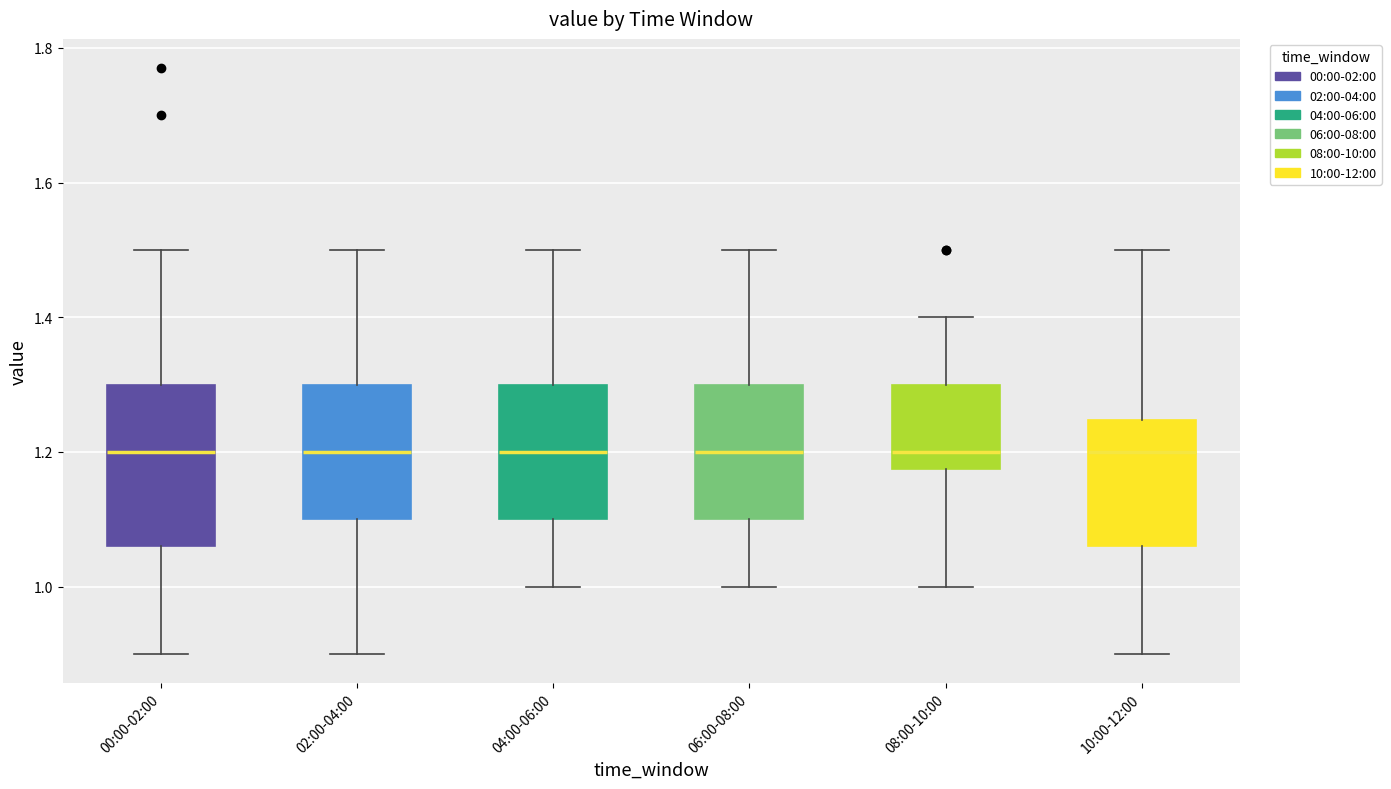

Reading left to right, read every box against the y-axis: the position of its median line, the range the box covers, and the ends of its whiskers. The values are not printed on the chart, so give them approximately, as read against the axis.

00:00-02:00: median 1.20, box 1.06 to 1.30, whiskers 0.90 to 1.50
02:00-04:00: median 1.20, box 1.10 to 1.30, whiskers 0.90 to 1.50
04:00-06:00: median 1.20, box 1.10 to 1.30, whiskers 1.00 to 1.50
06:00-08:00: median 1.20, box 1.10 to 1.30, whiskers 1.00 to 1.50
08:00-10:00: median 1.20, box 1.18 to 1.30, whiskers 1.00 to 1.40
10:00-12:00: median 1.20, box 1.06 to 1.24, whiskers 0.90 to 1.50